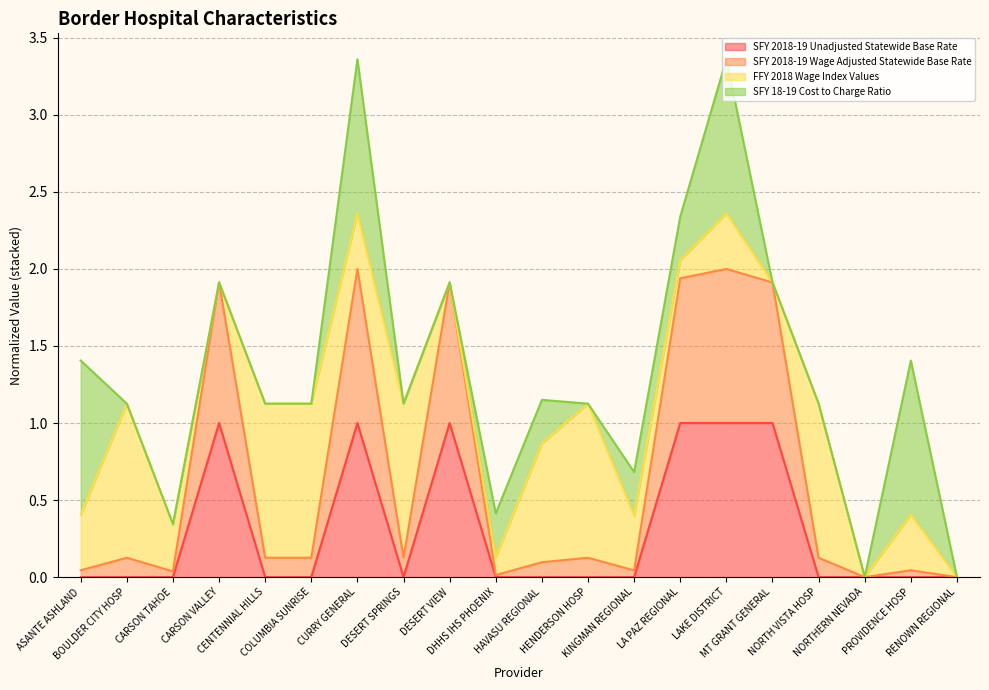

What is the label of the 13th point from the left?

KINGMAN REGIONAL